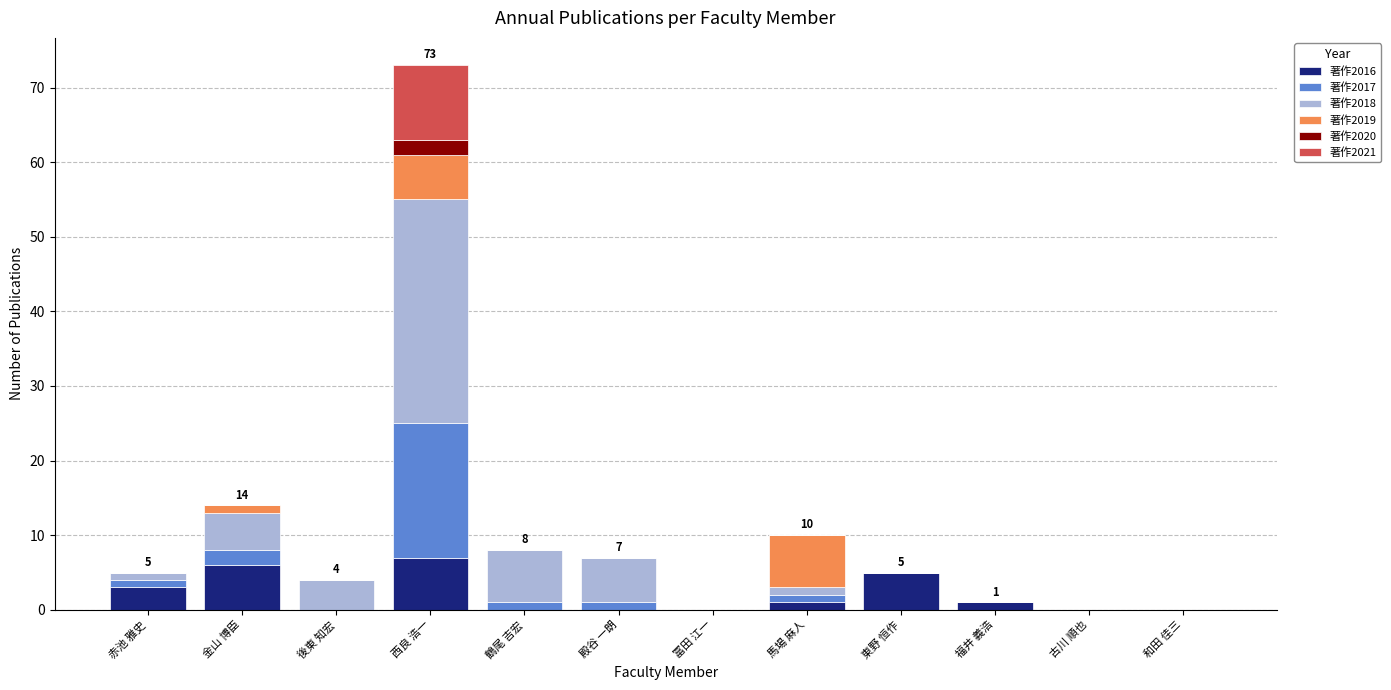

What is the highest value of the 著作2016 series?

7